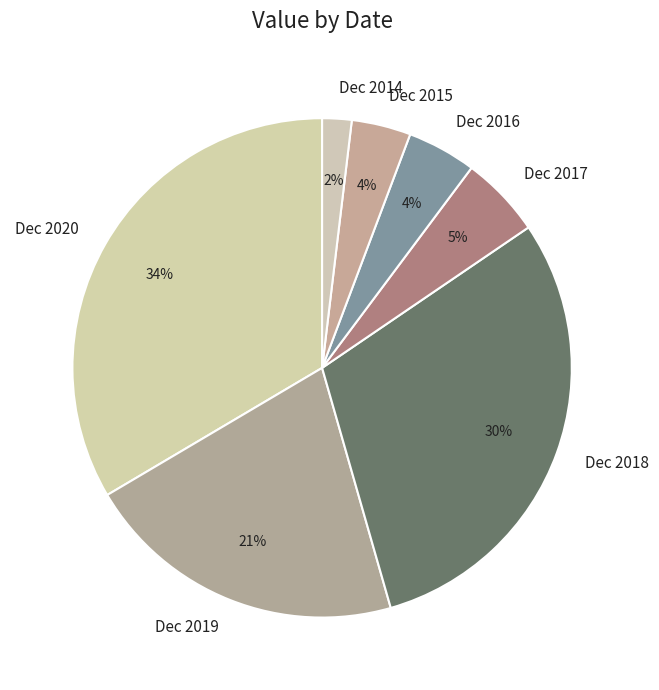

Does Dec 2016 represent more than half of the total?

No